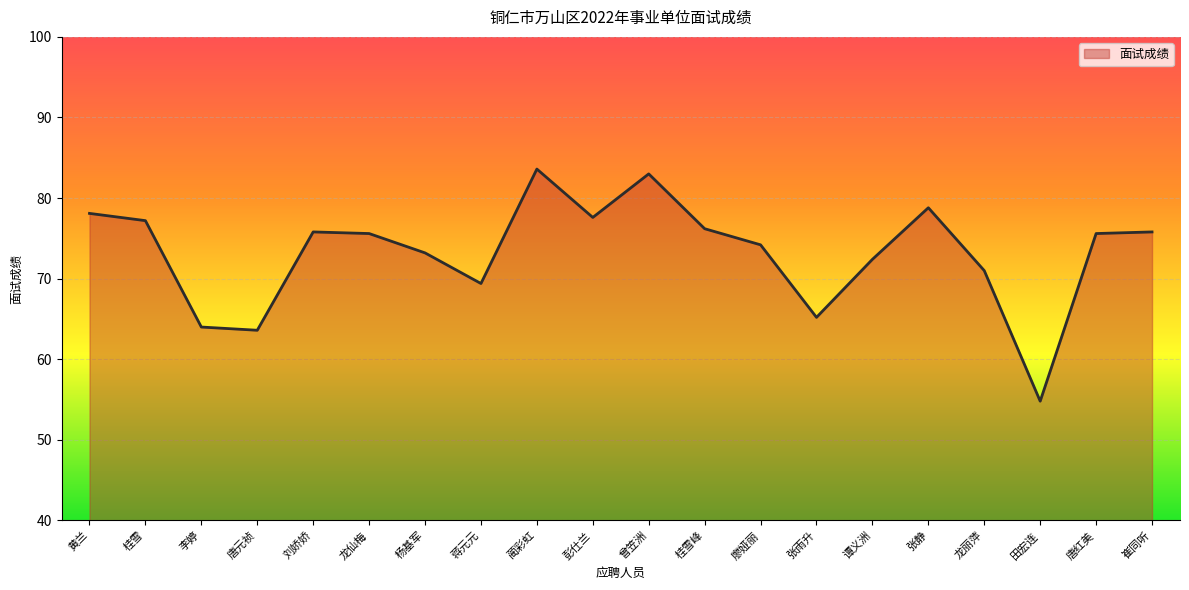

How many values are below 75?

9